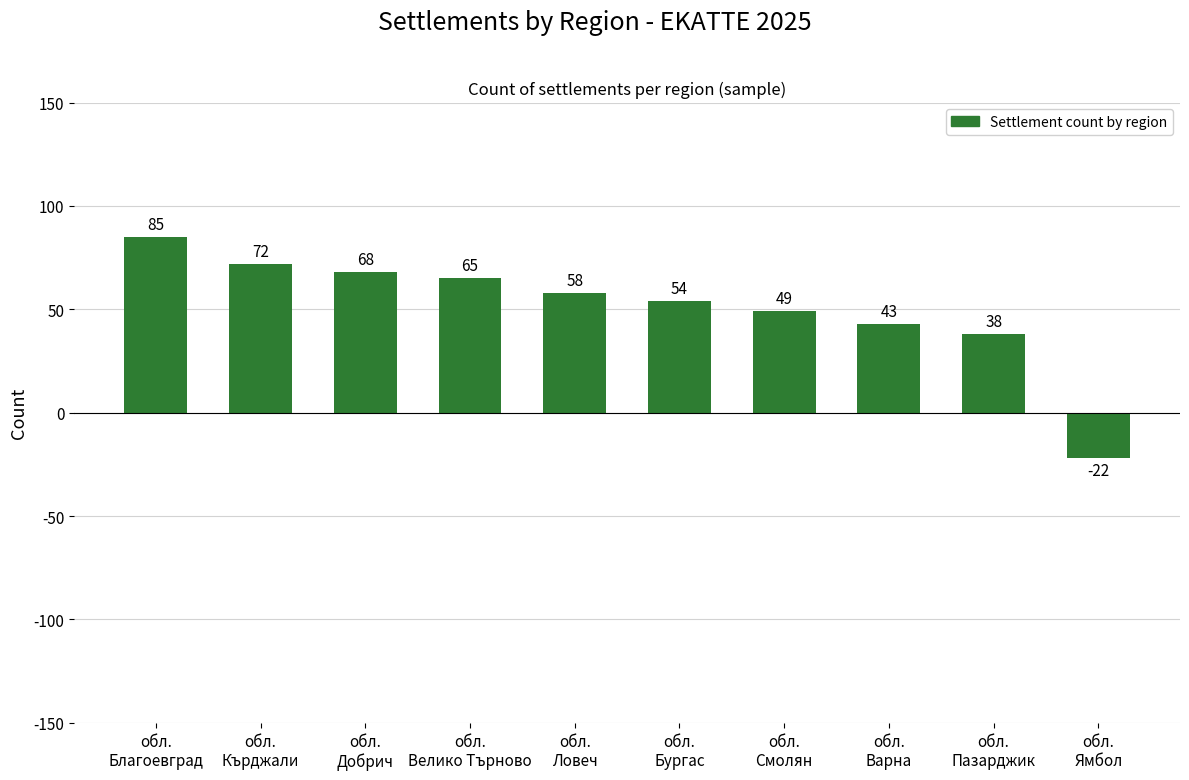

What is the label of the 3rd bar from the right?

обл.
Варна